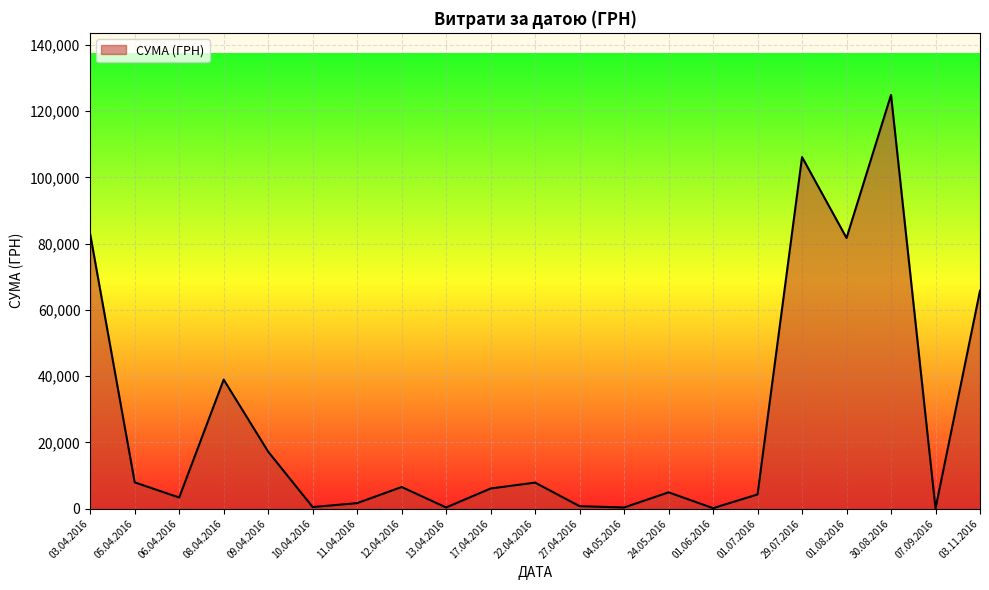

What is the sum of all values?

562760.0